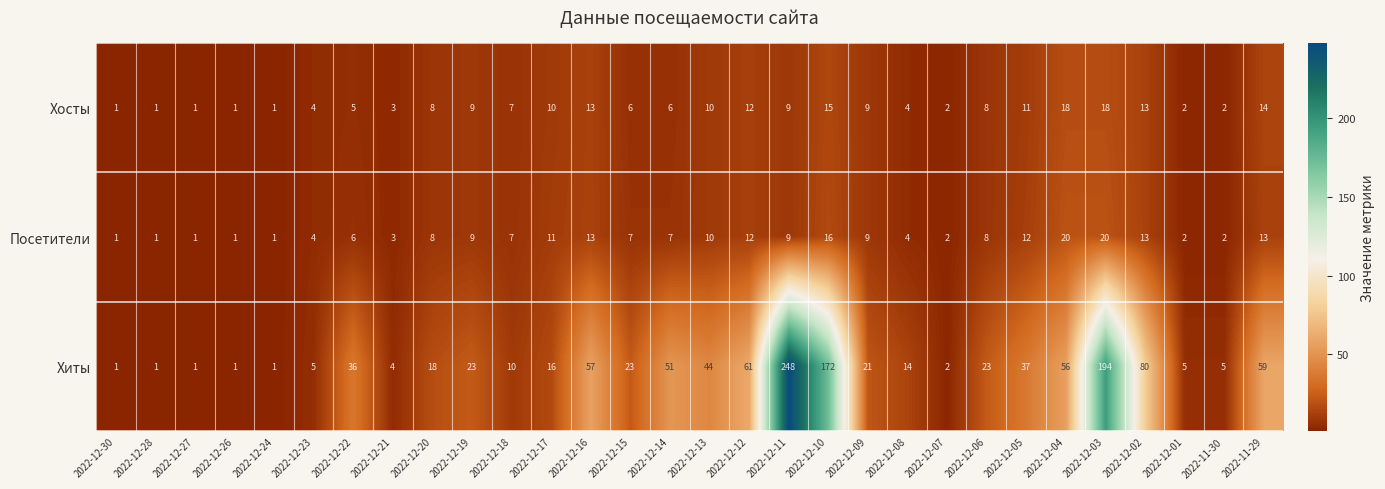

The value of Хиты at 2022-12-20 is 18. True or false?

True